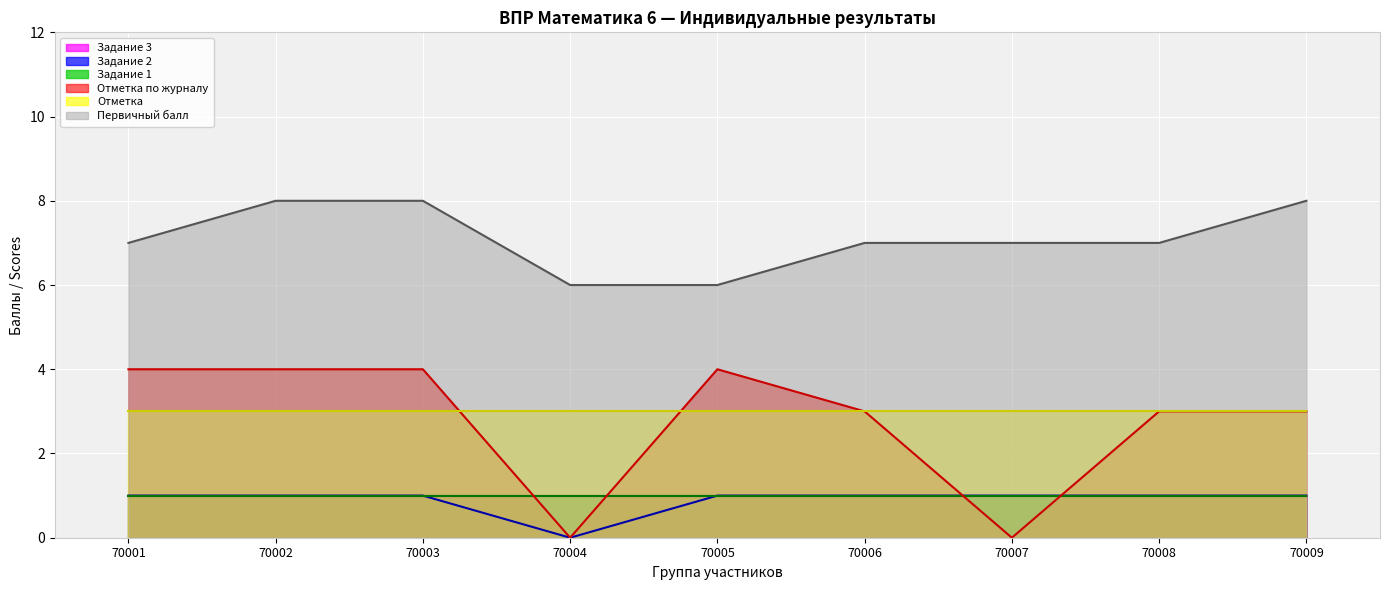

Is it true that Отметка по журналу equals 7 at 70003?

False